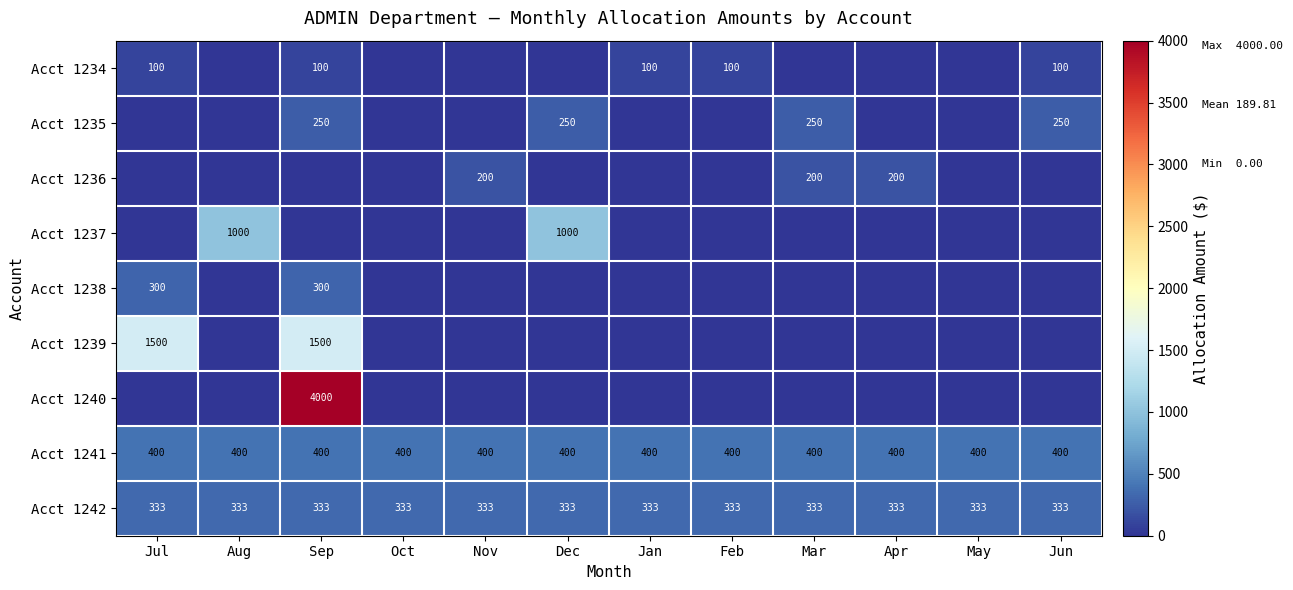

What is the average value of the Acct 1242 series?

333